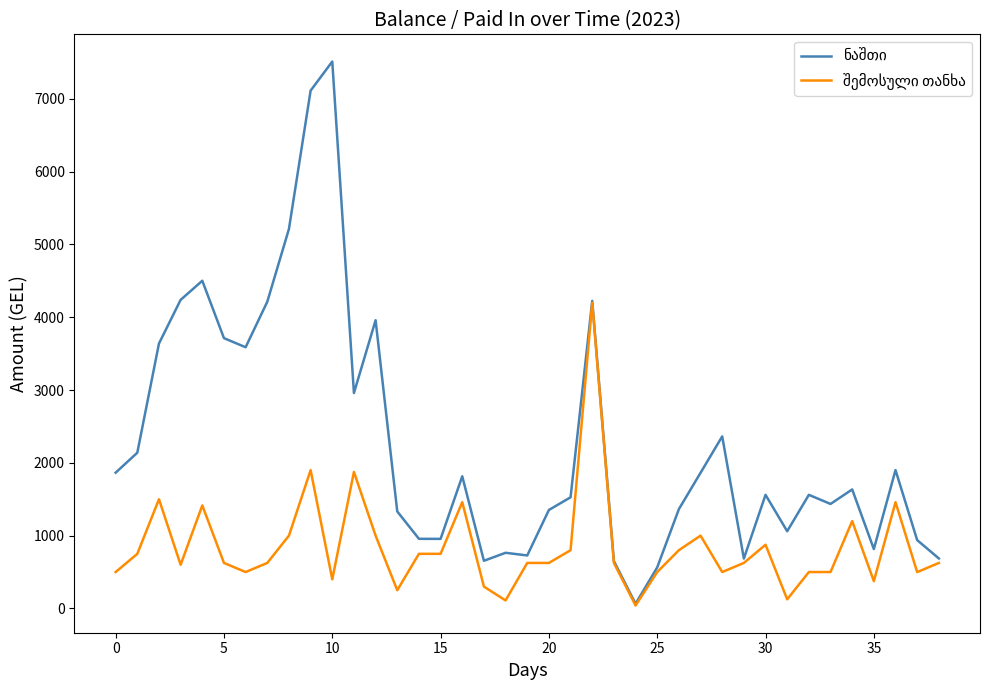

Is this an area chart (filled region under the line)?

No